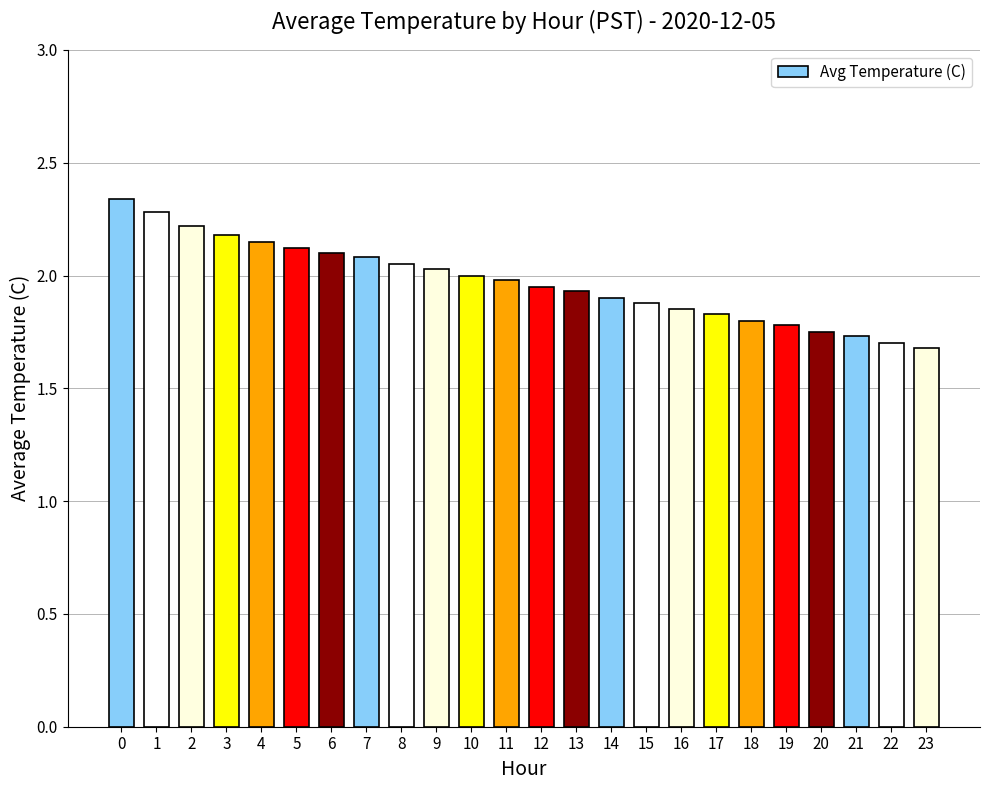

The value at 16 is 1.9. True or false?

True